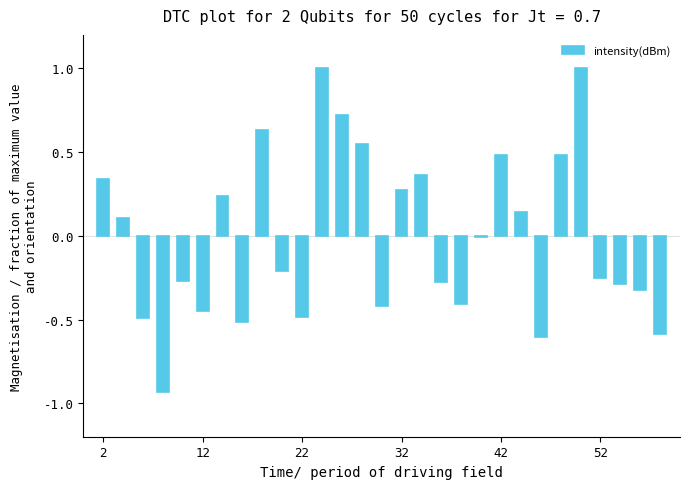

Count the number of data series in this chart.

1